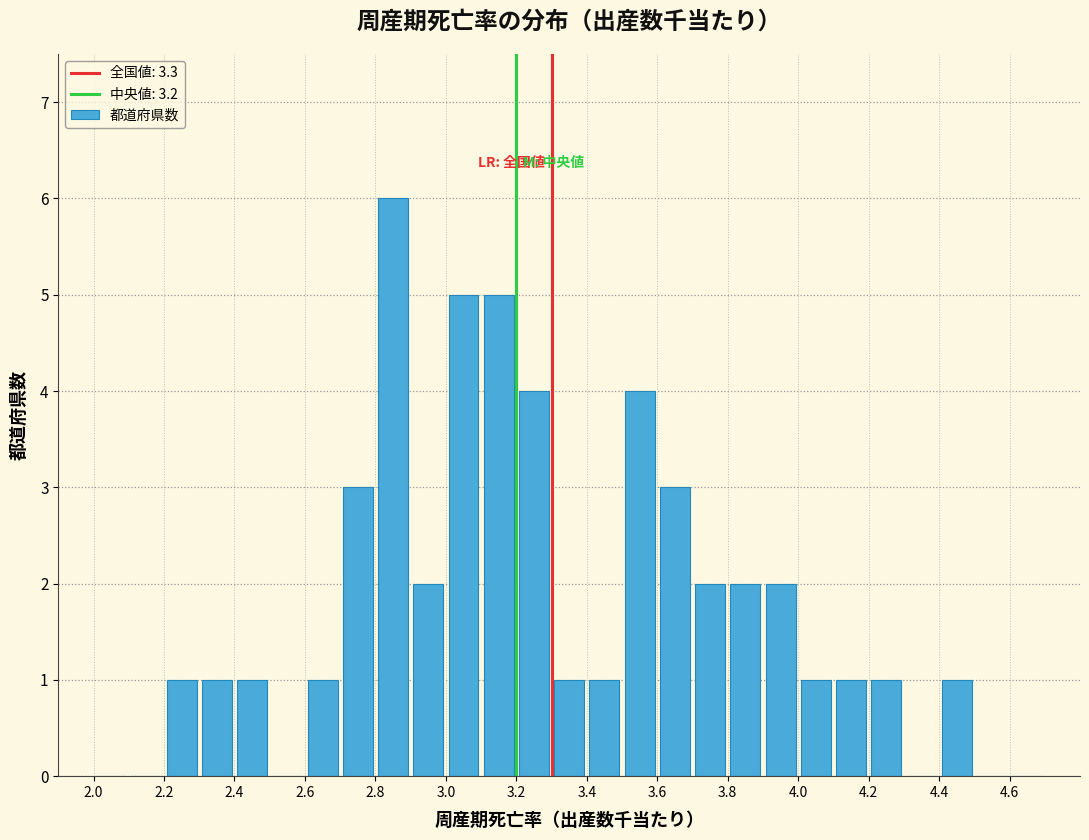

Reading left to right, list every bar in this chart as the range it spans on the x-axis followed by its height. The values are not printed on the chart, so give them approximately, as read against the axis.

2.0 to 2.1: 0
2.1 to 2.2: 0
2.2 to 2.3: 1
2.3 to 2.4: 1
2.4 to 2.5: 1
2.5 to 2.6: 0
2.6 to 2.7: 1
2.7 to 2.8: 3
2.8 to 2.9: 6
2.9 to 3.0: 2
3.0 to 3.1: 5
3.1 to 3.2: 5
3.2 to 3.3: 4
3.3 to 3.4: 1
3.4 to 3.5: 1
3.5 to 3.6: 4
3.6 to 3.7: 3
3.7 to 3.8: 2
3.8 to 3.9: 2
3.9 to 4.0: 2
4.0 to 4.1: 1
4.1 to 4.2: 1
4.2 to 4.3: 1
4.3 to 4.4: 0
4.4 to 4.5: 1
4.5 to 4.6: 0
4.6 to 4.7: 0